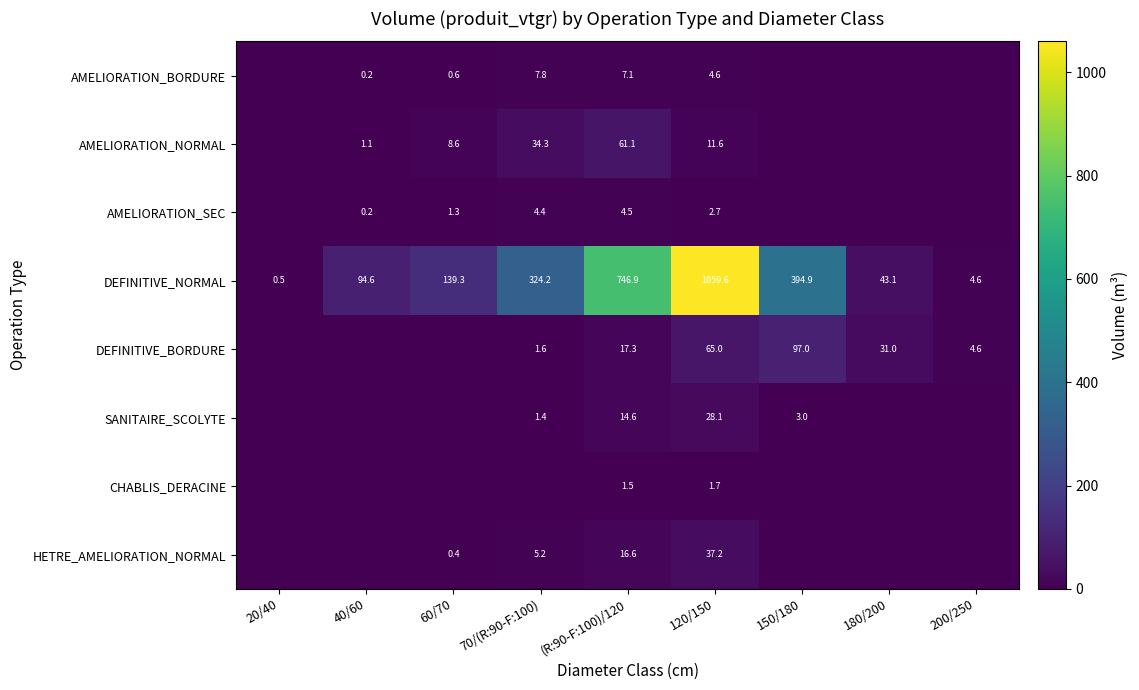

True or false: AMELIORATION_BORDURE has a value of 4.9 at 70/(R:90-F:100).

False